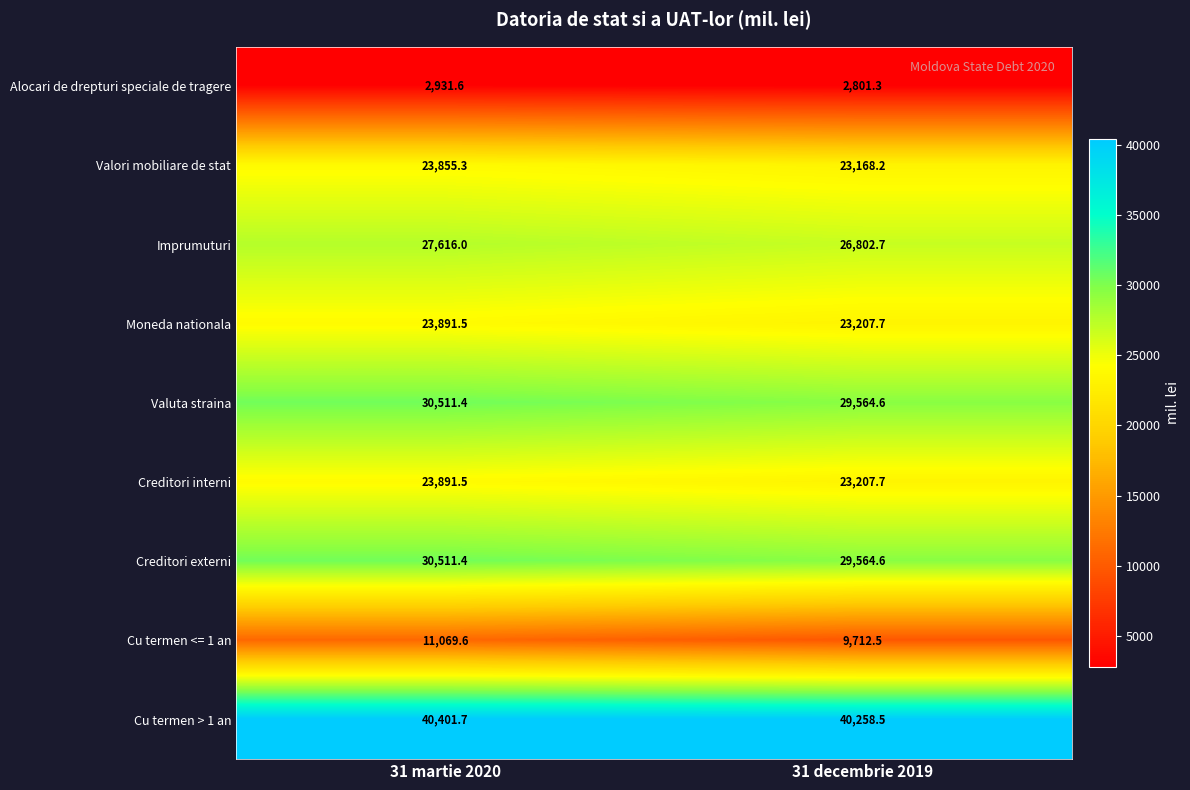

Which series has the largest range (max minus min)?

Cu termen <= 1 an